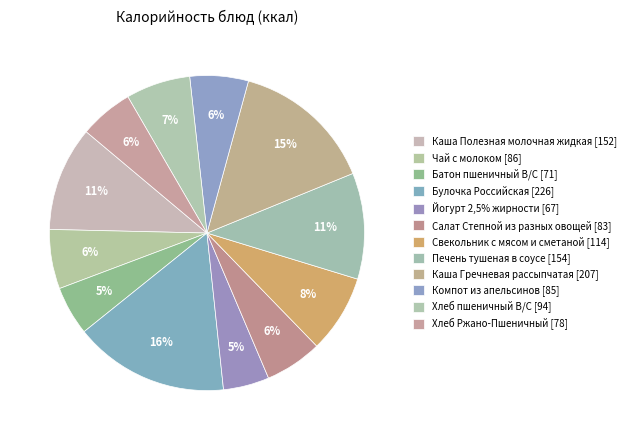

What portion of the pie excludes Булочка Российская?

84.1%